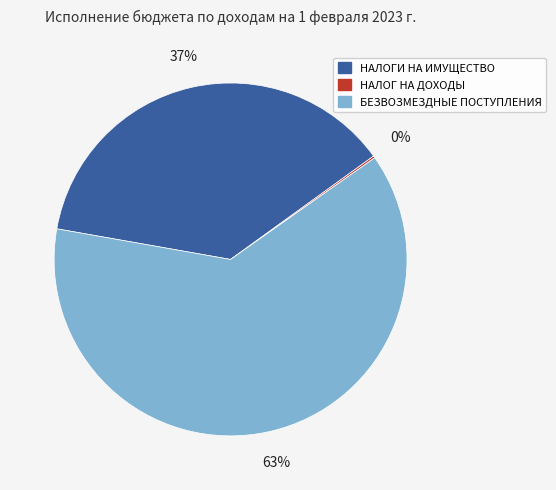

Is the sum of БЕЗВОЗМЕЗДНЫЕ ПОСТУПЛЕНИЯ and НАЛОГИ НА ИМУЩЕСТВО greater than half?

Yes